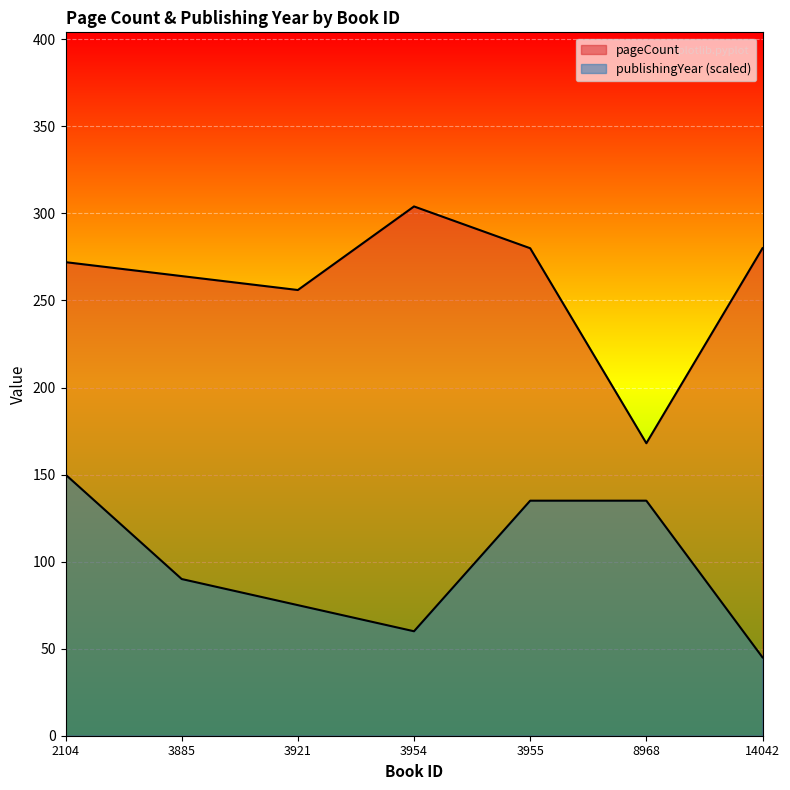

True or false: pageCount and publishingYear intersect in this chart.

False